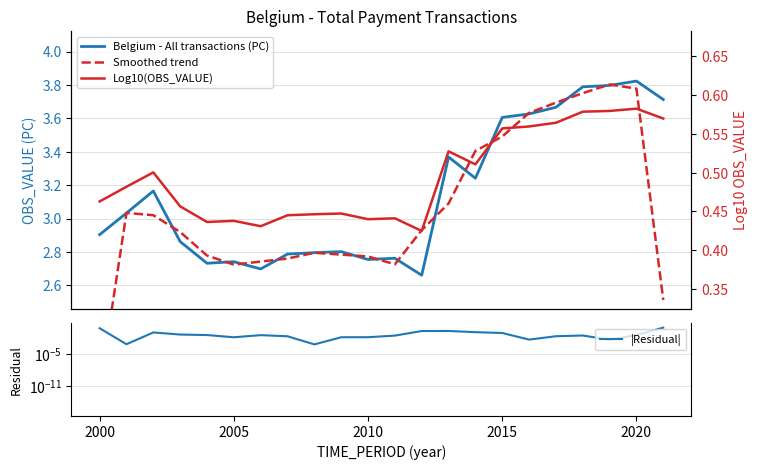

Does the chart have visible grid lines?

Yes